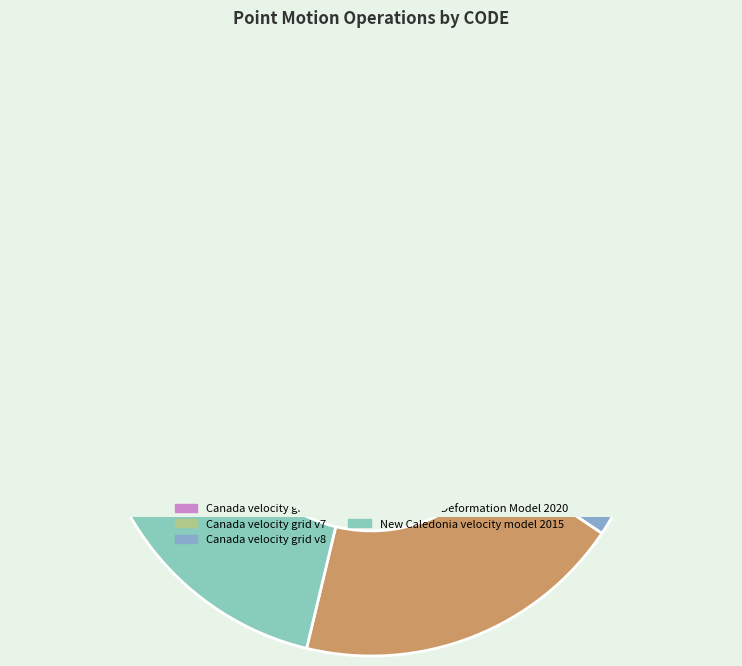

To the nearest percent, what is the difference between the largest and smallest slice percentages?

4%